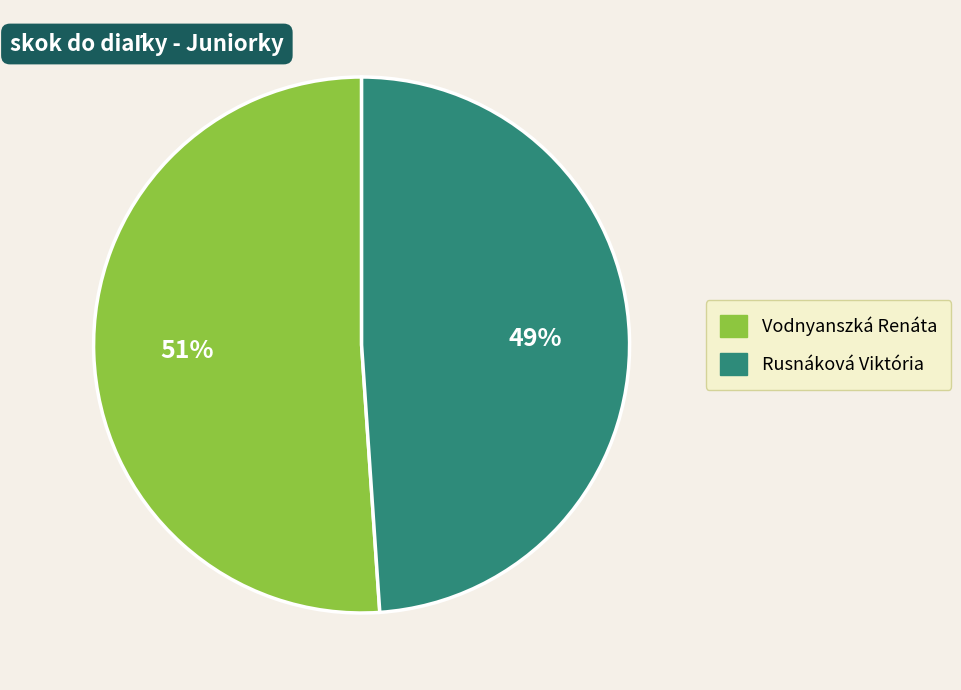

To the nearest percent, what is the average slice percentage?

50%